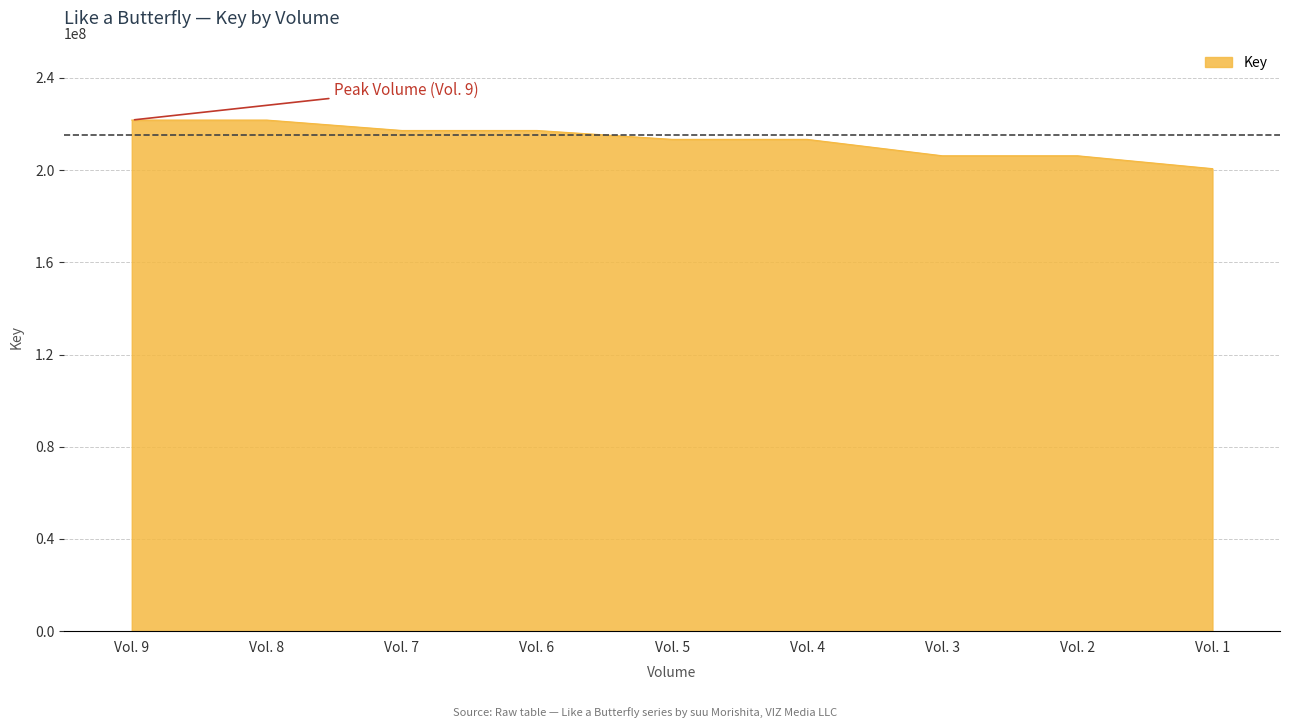

The value at Vol. 1 is 200656505. True or false?

True